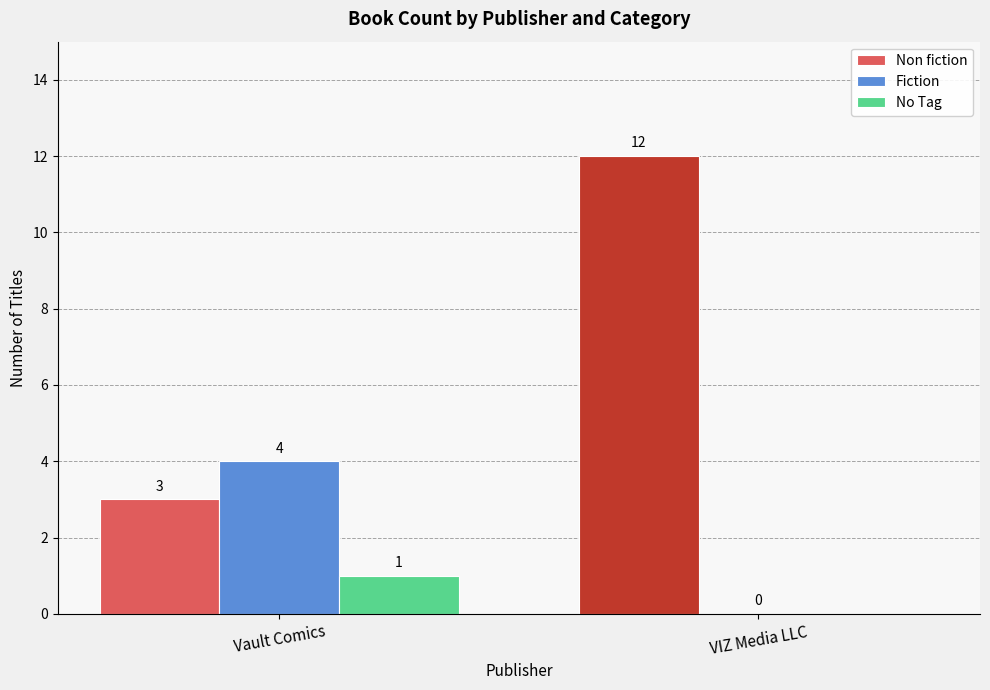

How many groups of bars are there?

2